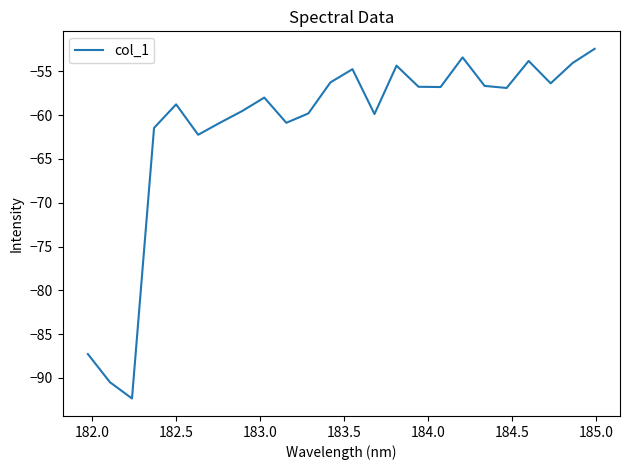

What is the difference between the maximum and minimum values?

39.9